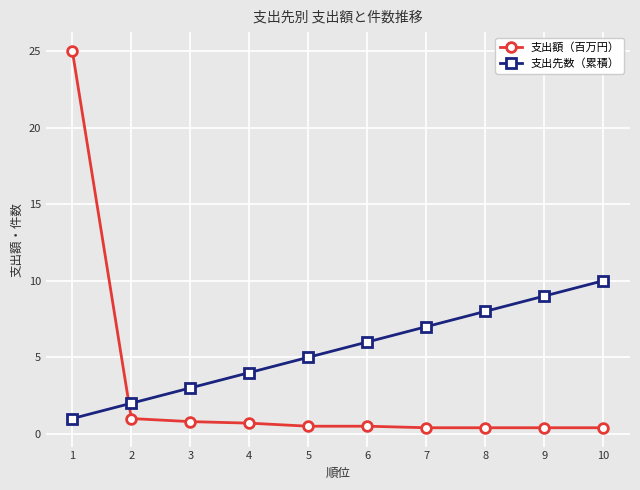

Which series has the largest range (max minus min)?

支出額（百万円）